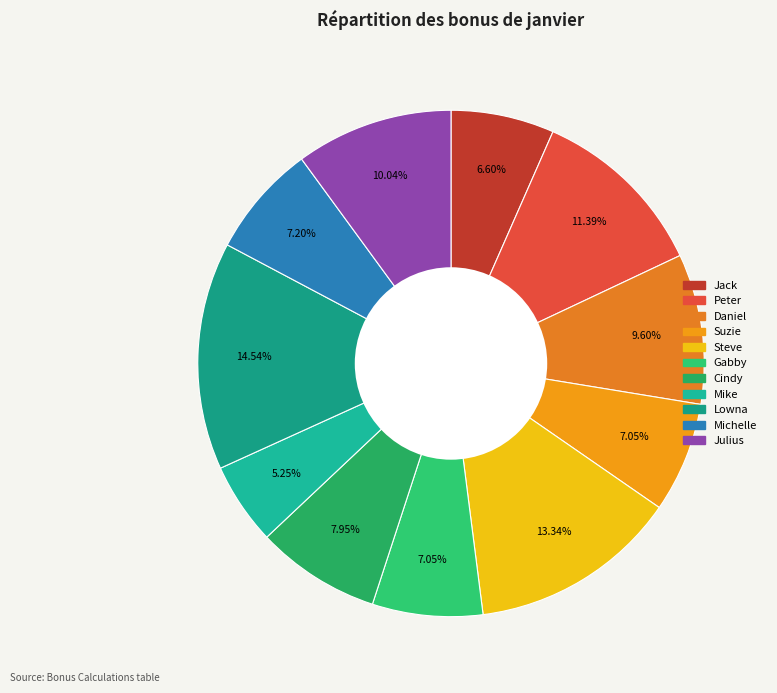

Combined, do Julius and Mike account for over 50%?

No